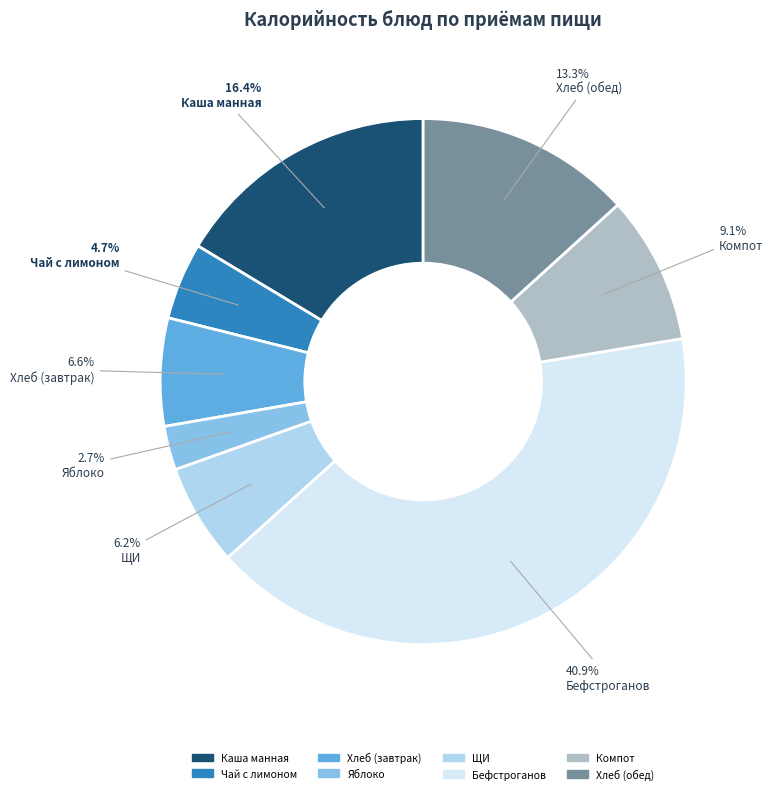

What is the largest slice in the pie chart?

Бефстроганов